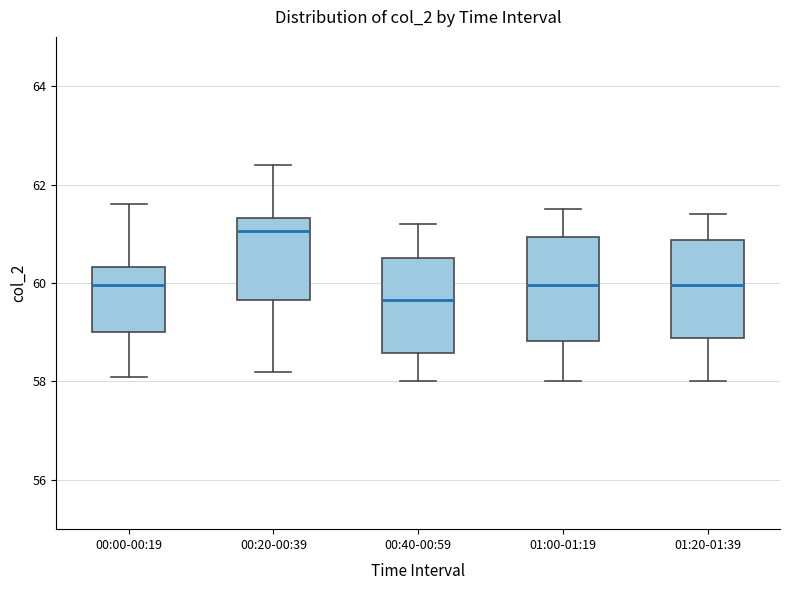

Which box's median line is the lowest?

00:40-00:59